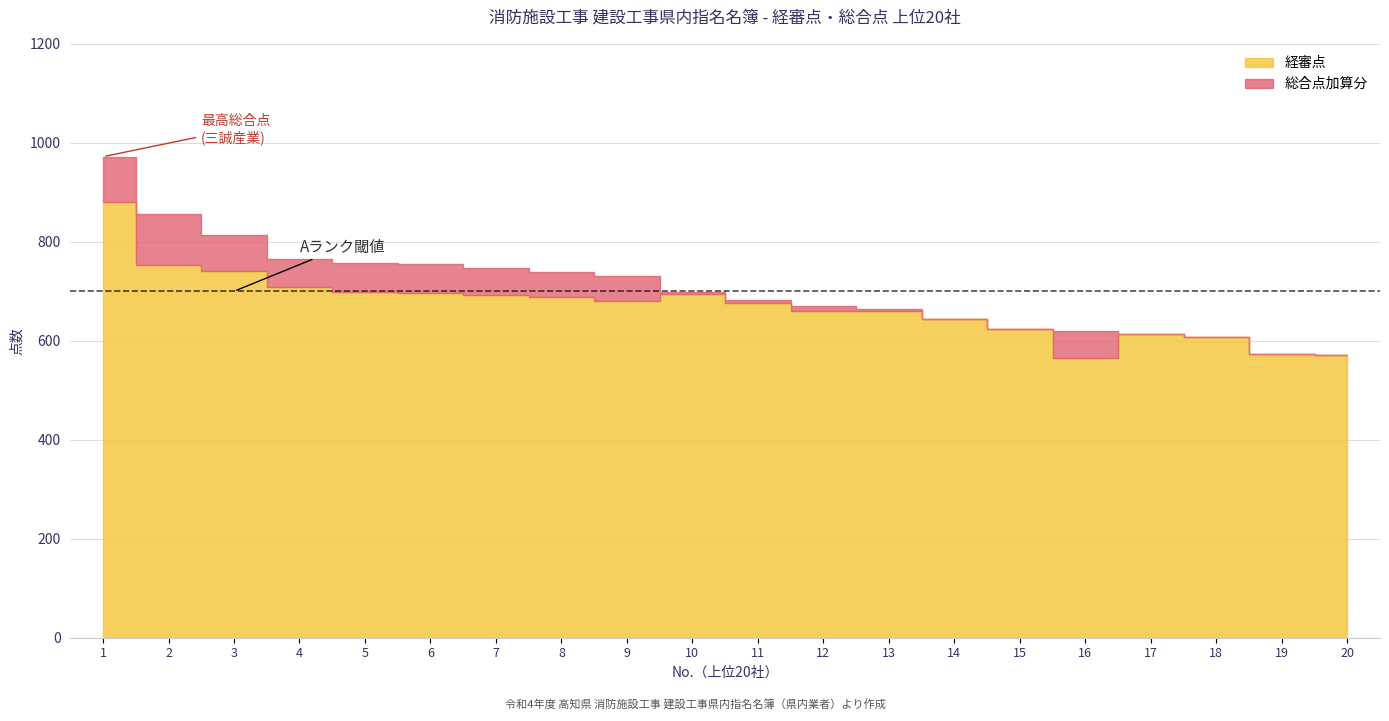

Which series has the widest spread of values?

総合点